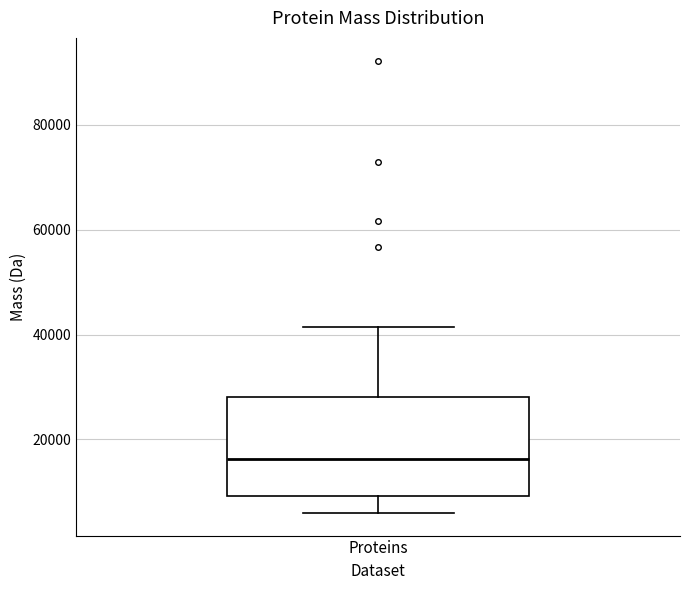

Transcribe this box plot: give where the median line is, the range the box spans, and where the two whiskers end, as read against the y-axis. The values are not printed on the chart, so give them approximately, as read against the axis.

median 16000, box 10000 to 28000, whiskers 6000 to 42000